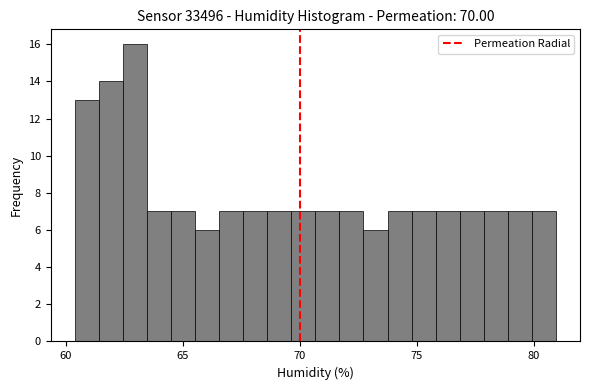

Read against the x-axis, roughly where is the centre of the tallest bar?

63.0